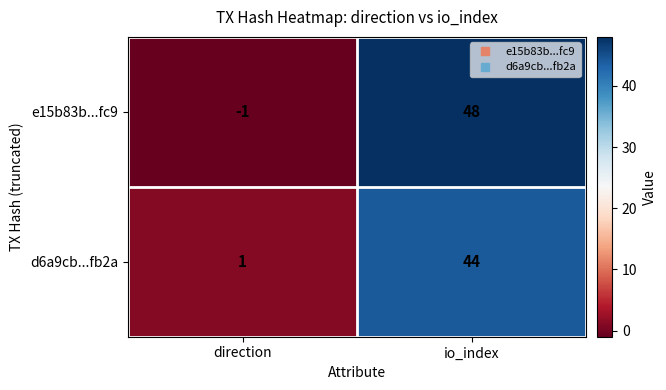

Reading left to right, list all the values displayed in this chart.

e15b83b...fc9: direction=-1	io_index=48
d6a9cb...fb2a: direction=1	io_index=44